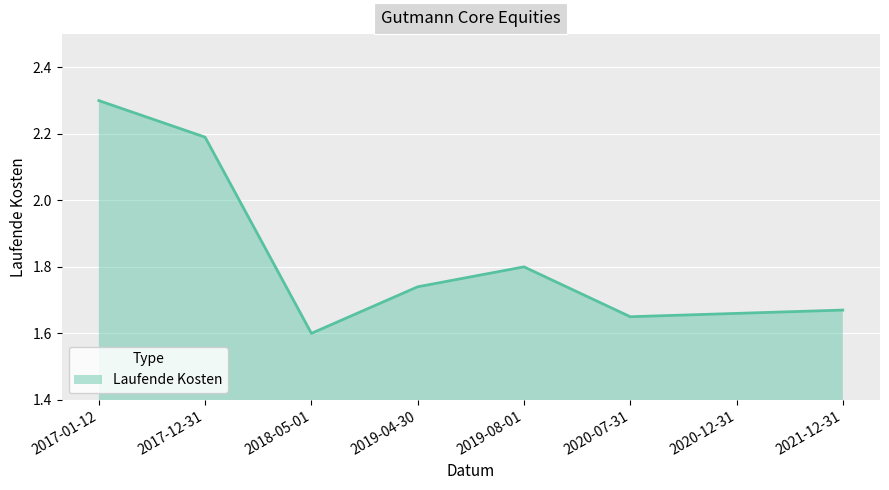

Does the chart display data point markers on the line(s)?

No